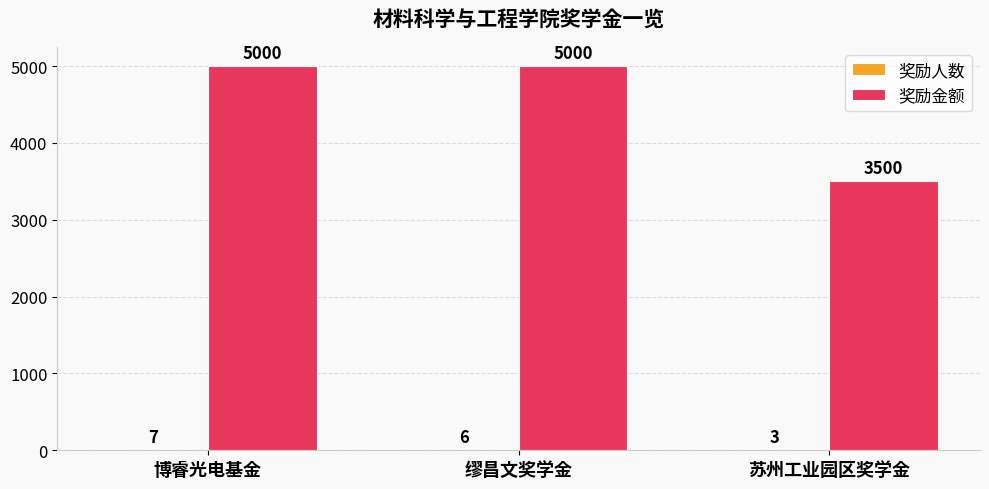

Which series has the widest spread of values?

奖励金额